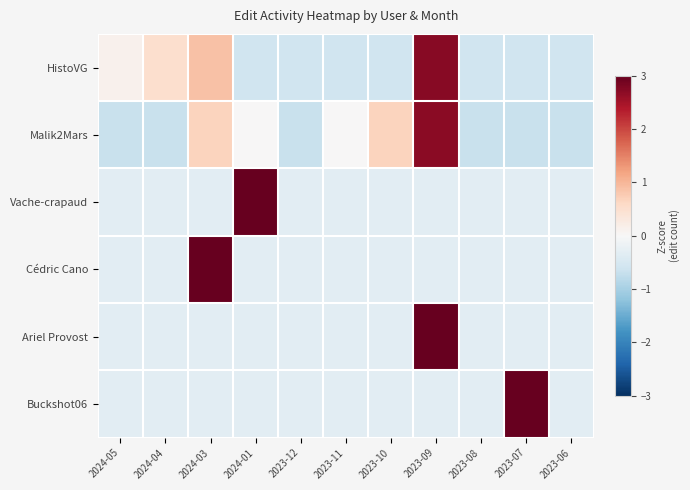

At how many categories does at least one series exceed 1?

4